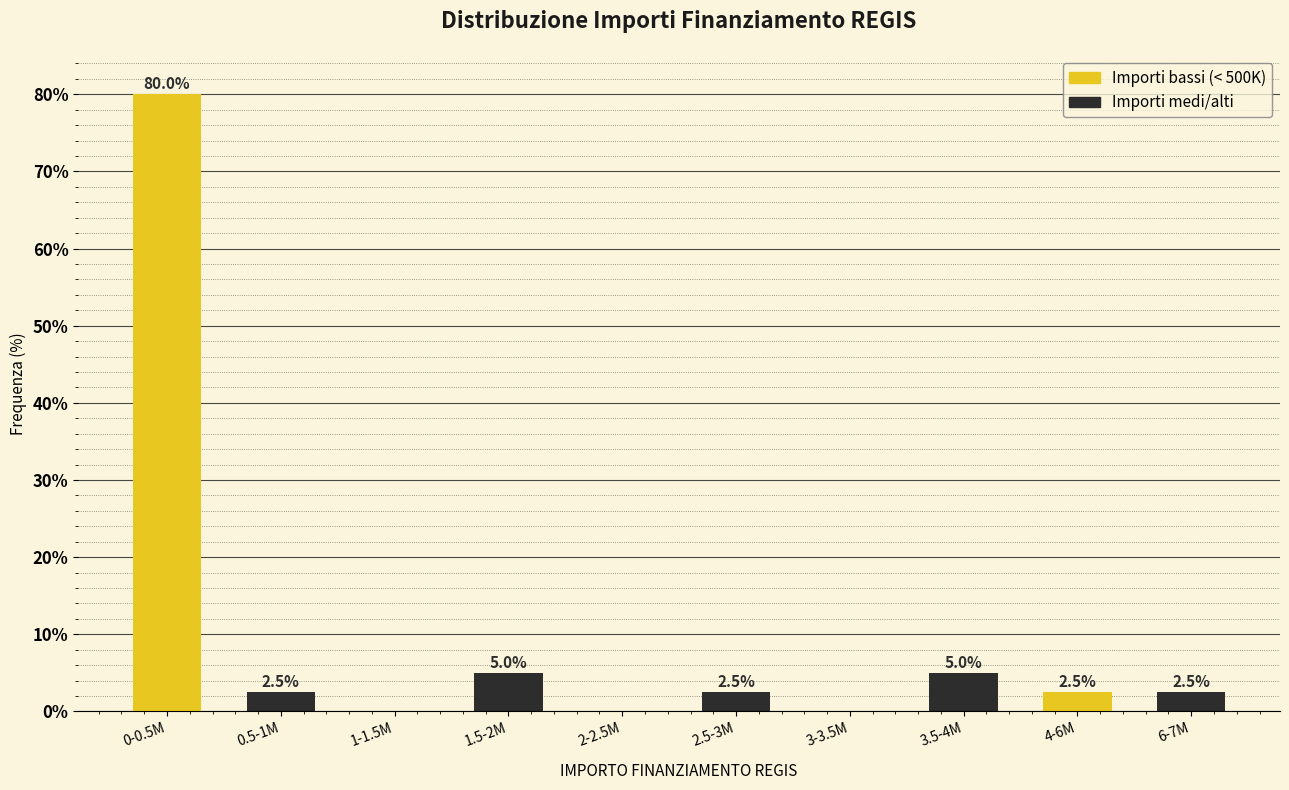

Which label corresponds to the largest value in the chart?

0-0.5M